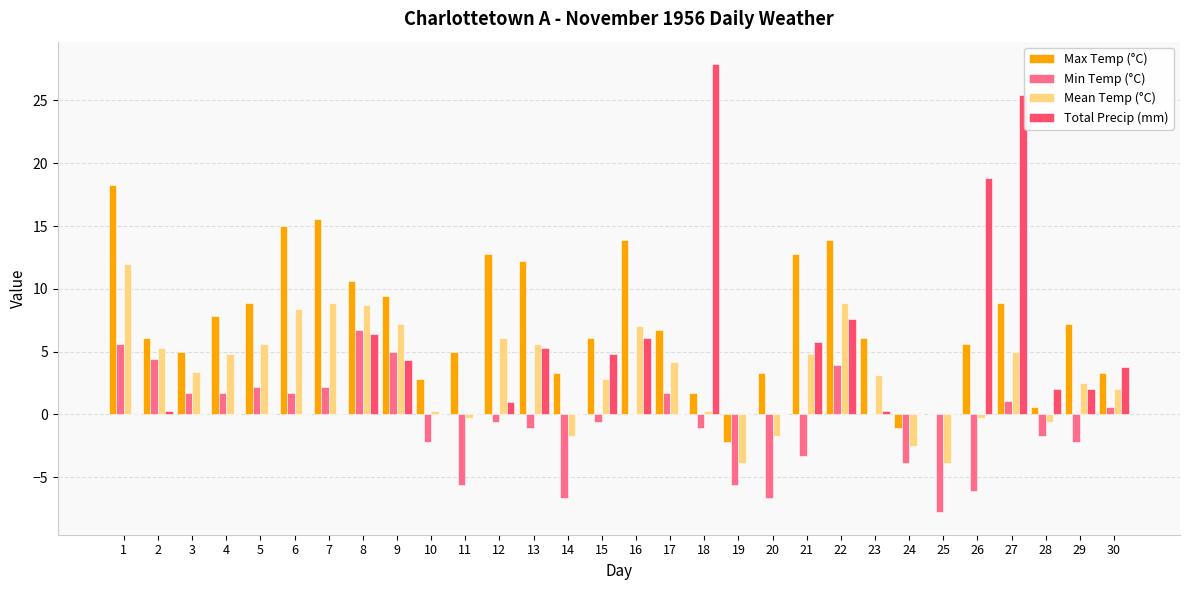

Which series has the largest total across all categories?

Max Temp (°C)